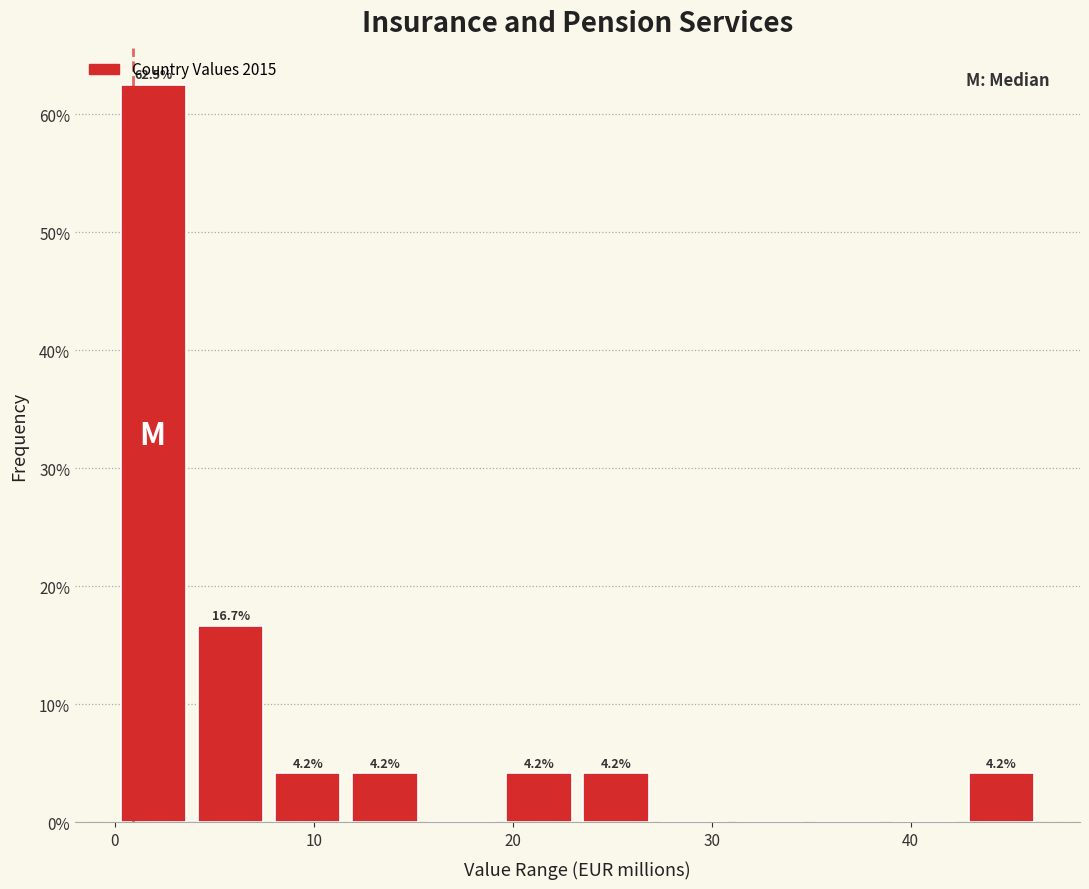

Around what value on the x-axis is the tallest bar? Give the approximate position of its centre, as read against the axis.

2